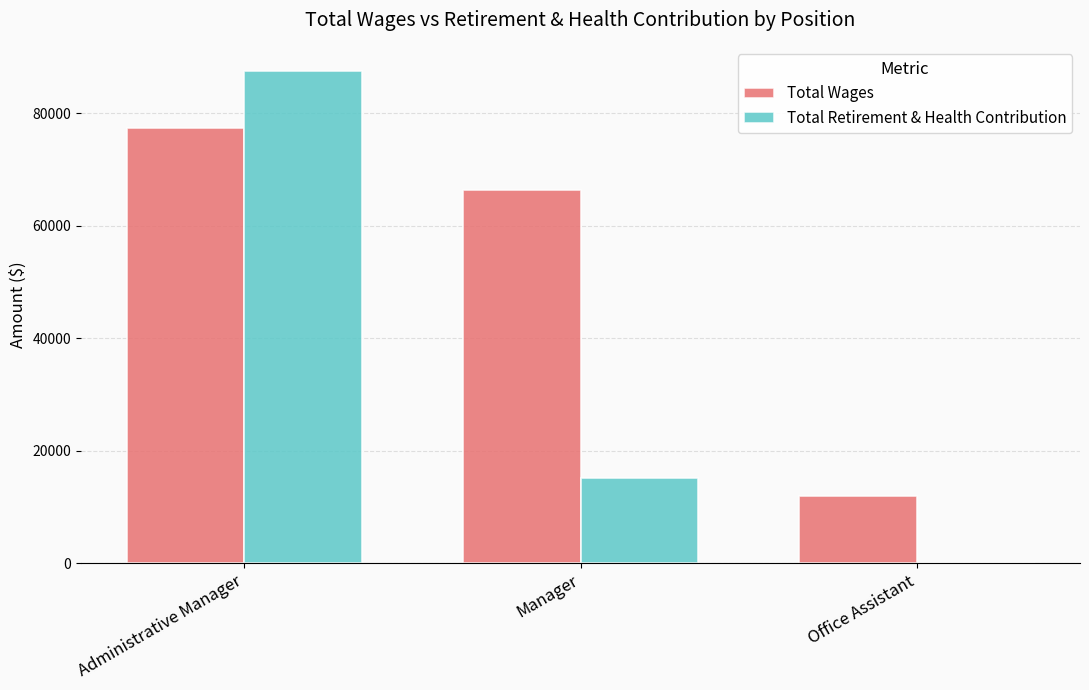

The Total Retirement & Health Contribution series shows 15129 at Manager. True or false?

True